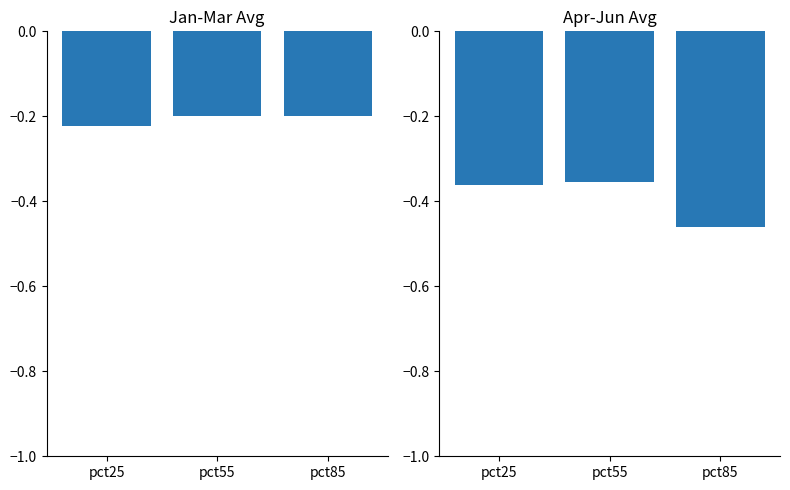

Reading left to right, what are all the values shown in this chart?

Jan-Mar avg: pct25=-0.2	pct55=-0.2	pct85=-0.2
Apr-Jun avg: pct25=-0.4	pct55=-0.4	pct85=-0.5